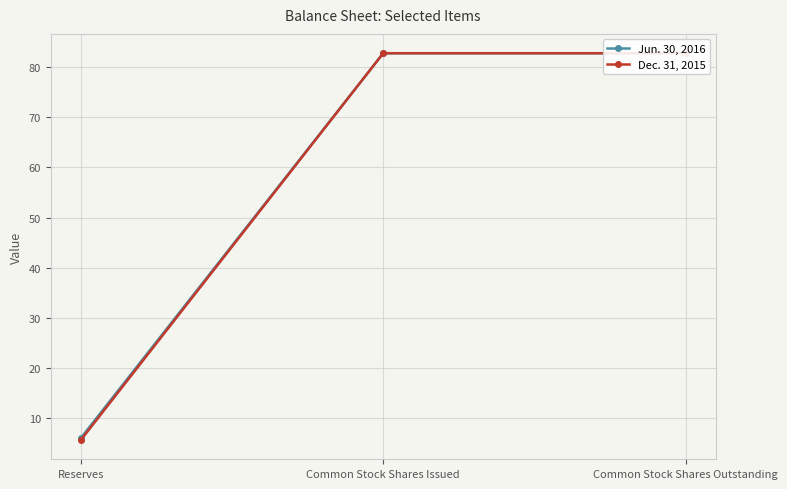

Reading left to right, extract all data points from this chart.

Jun. 30, 2016: 6.0	82.8	82.8
Dec. 31, 2015: 5.6	82.8	82.8